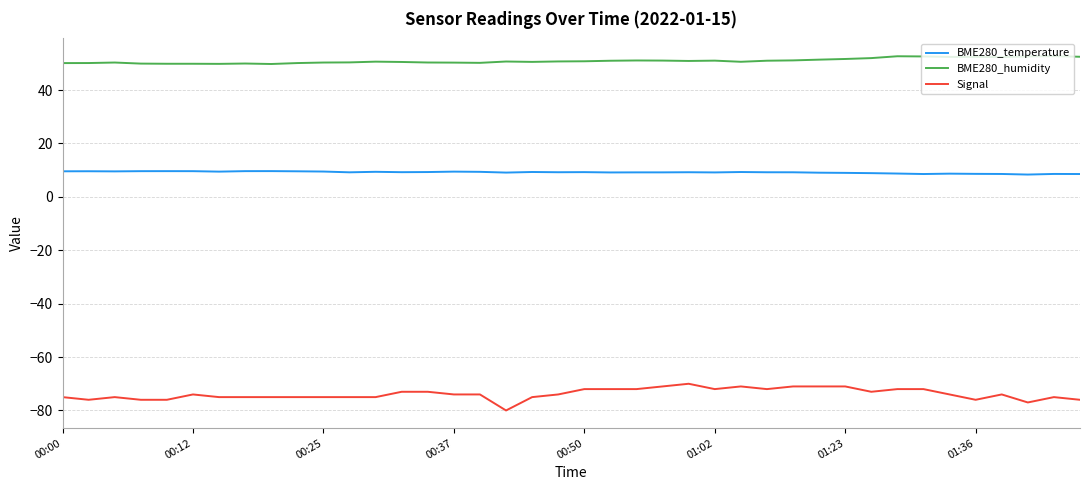

True or false: BME280_temperature and Signal intersect in this chart.

False